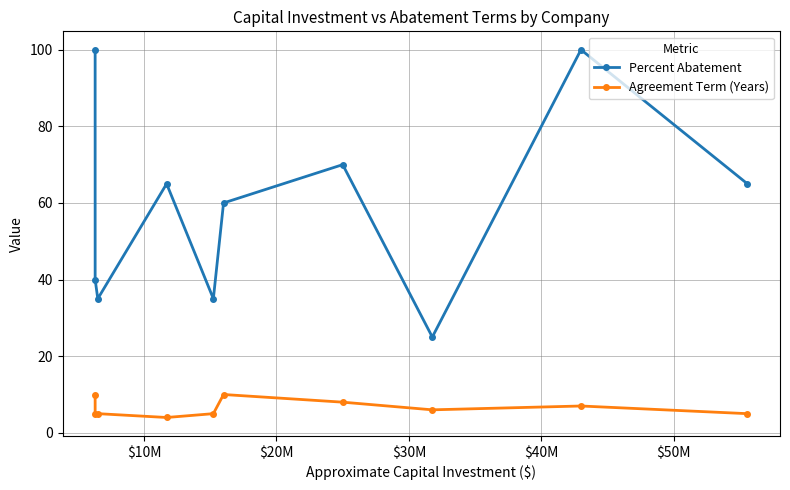

List the series in order of their peak value, highest first.

Percent Abatement, Agreement Term (Years)